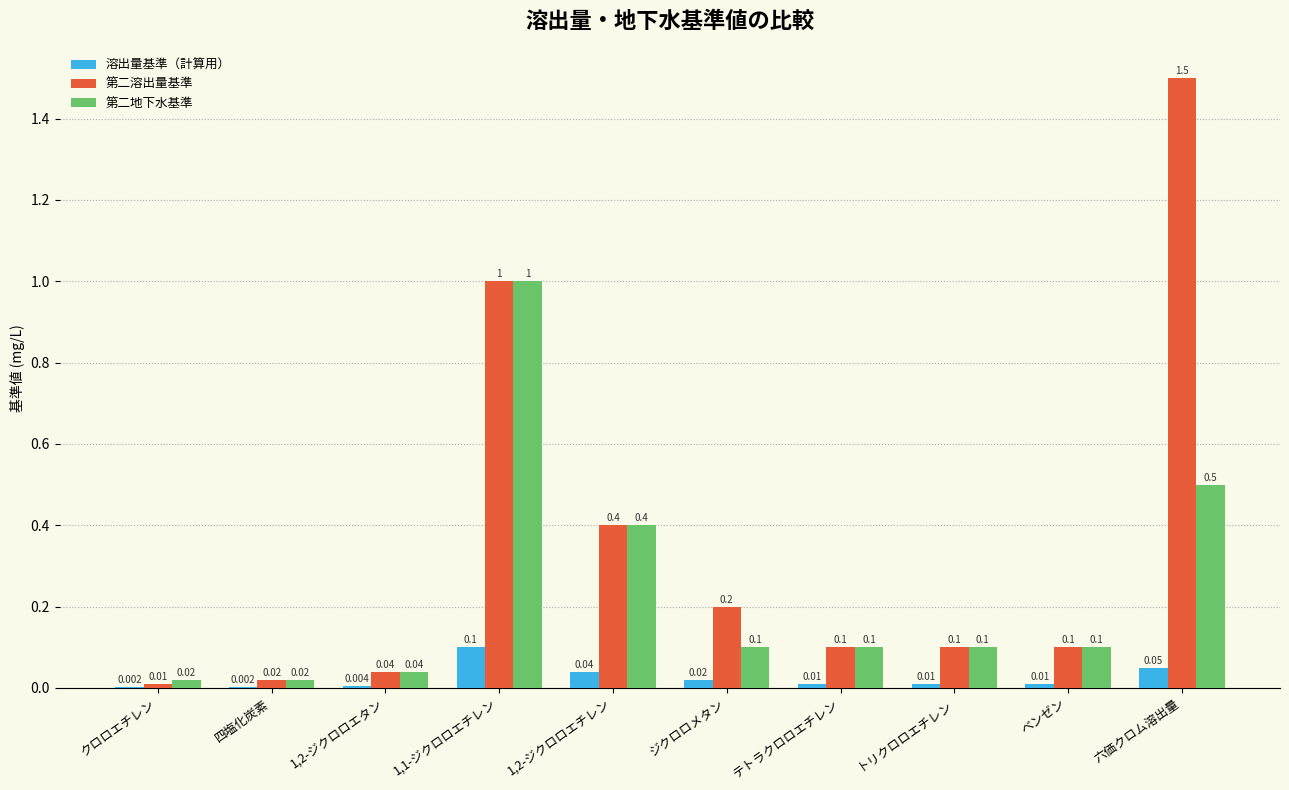

Which series has the largest total across all categories?

第二溶出量基準